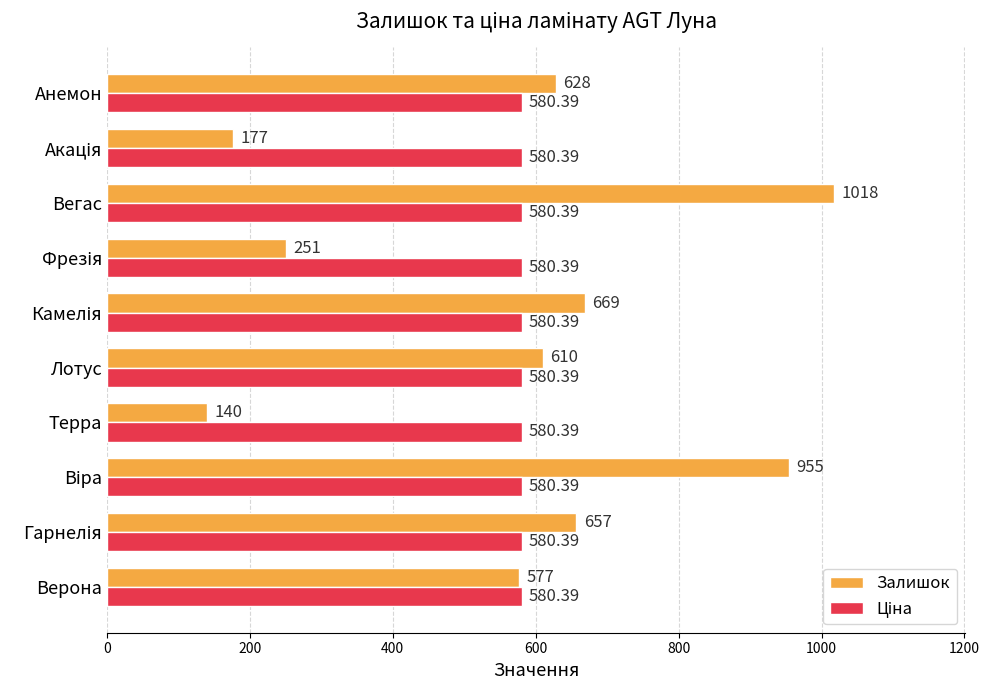

Which label corresponds to the largest value in the chart?

Вегас